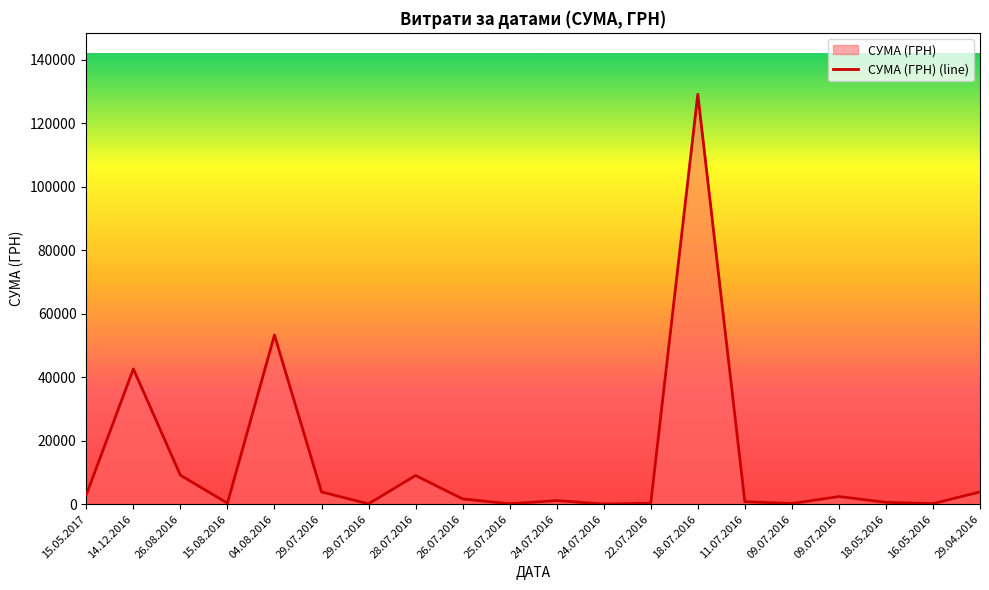

How many lines are shown in the chart?

1